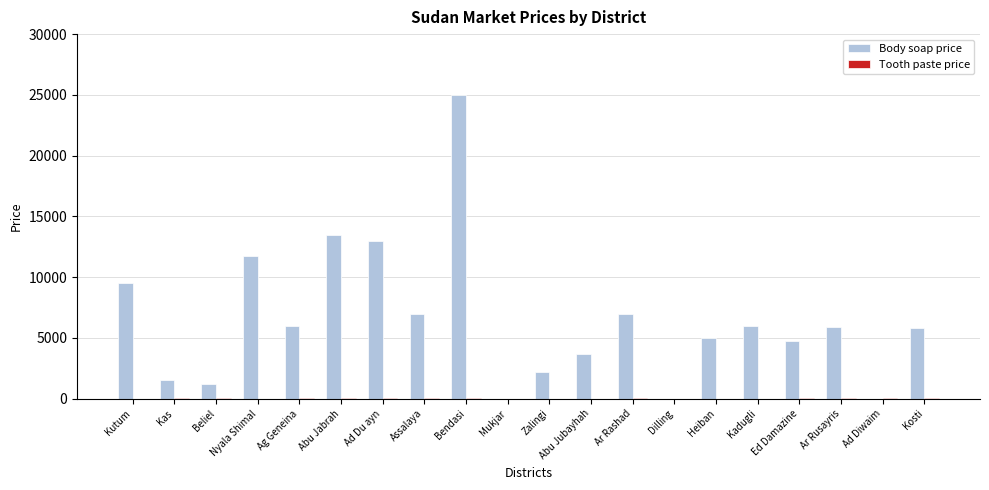

At which category is the sum across all series the highest?

Bendasi